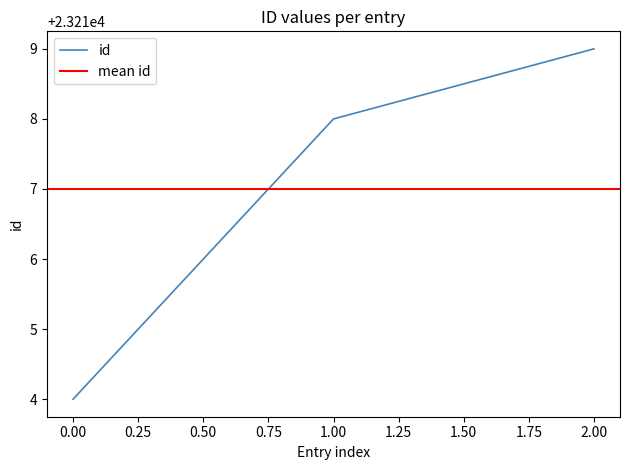

The value of id at 0.00 is 23214. True or false?

True